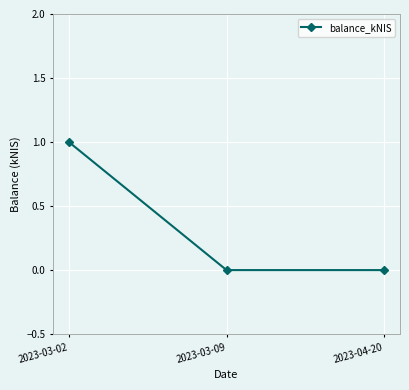

Does the chart have visible grid lines?

Yes